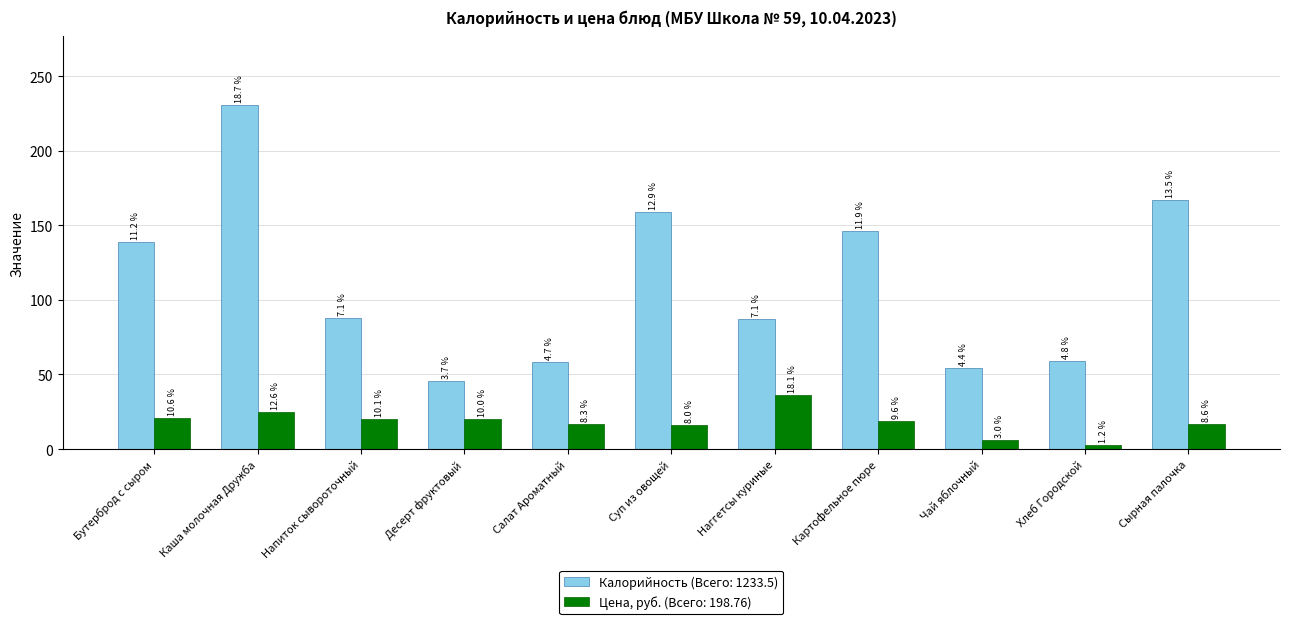

What is the label of the 9th bar from the right?

Напиток сывороточный